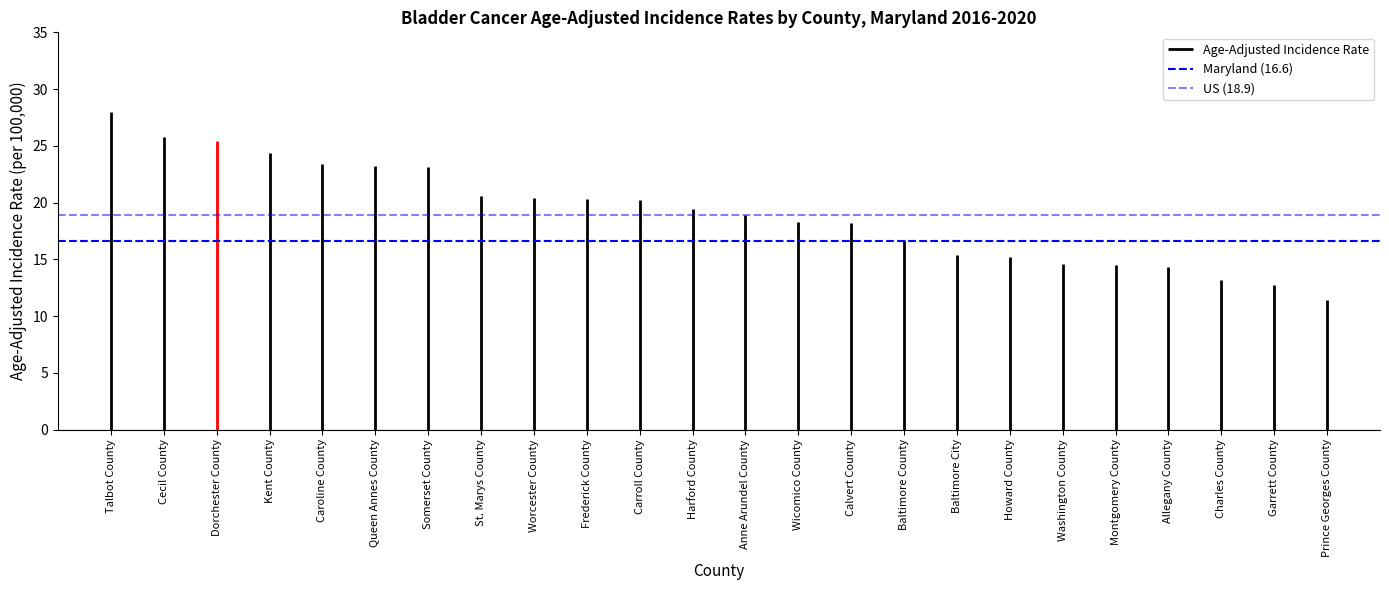

Which series has the widest spread of values?

Maryland (16.6)